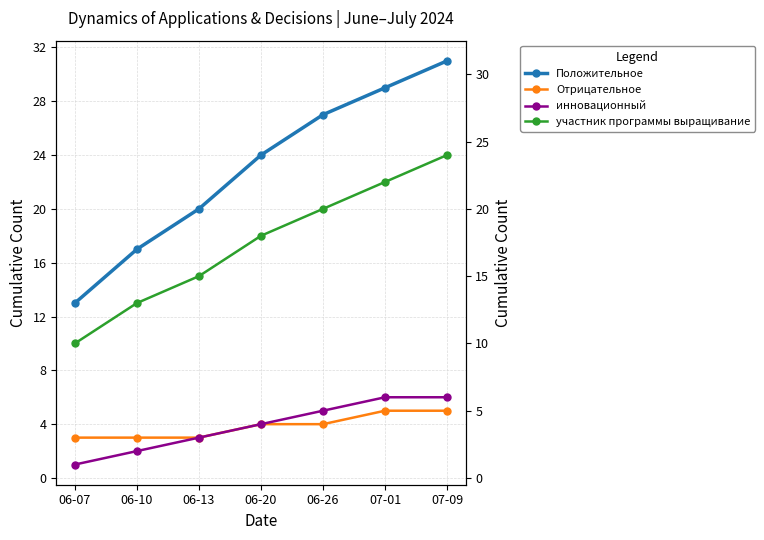

Rank the series at 06-26 from lowest to highest value.

Отрицательное, инновационный, участник программы выращивание, Положительное